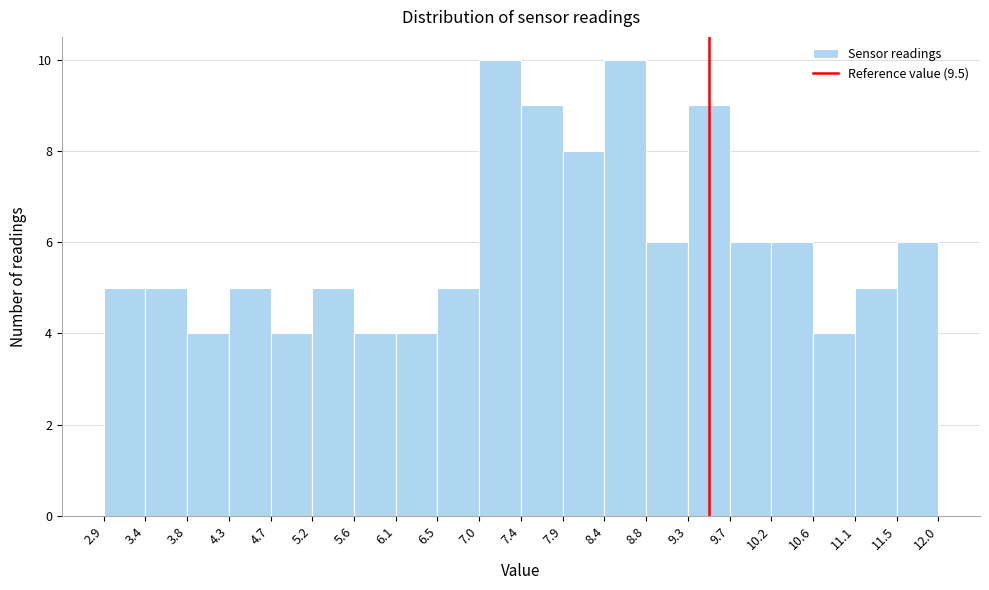

Reading left to right, transcribe this chart: for each bar, give the range it covers on the x-axis and its height. The values are not printed on the chart, so give them approximately, as read against the axis.

2.9 to 3.4: 5
3.4 to 3.8: 5
3.8 to 4.3: 4
4.3 to 4.7: 5
4.7 to 5.2: 4
5.2 to 5.6: 5
5.6 to 6.1: 4
6.1 to 6.5: 4
6.5 to 7.0: 5
7.0 to 7.4: 10
7.4 to 7.9: 9
7.9 to 8.4: 8
8.4 to 8.8: 10
8.8 to 9.3: 6
9.3 to 9.7: 9
9.7 to 10.2: 6
10.2 to 10.6: 6
10.6 to 11.1: 4
11.1 to 11.5: 5
11.5 to 12.0: 6